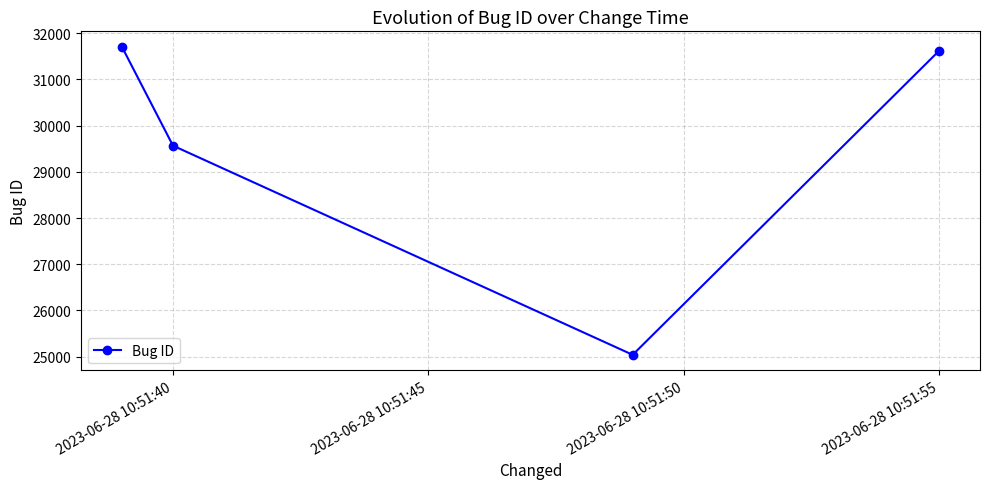

How many interior local valleys (lower than both neighbors) does the data have?

1